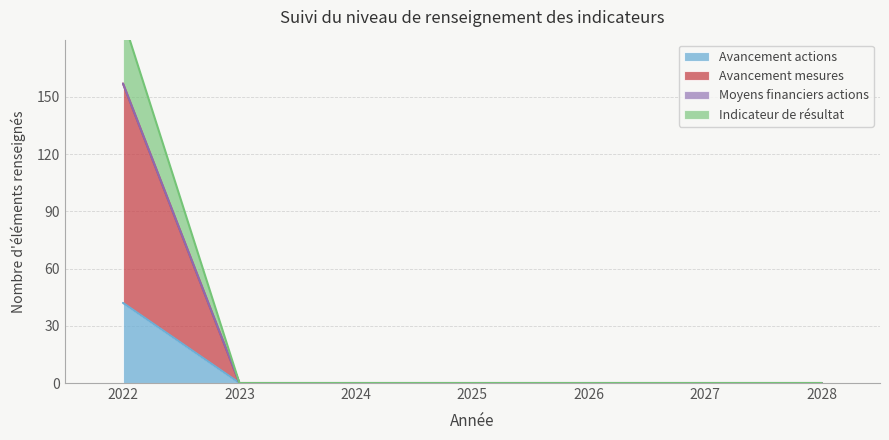

True or false: Avancement mesures has more than 1 points higher than both neighbors.

False